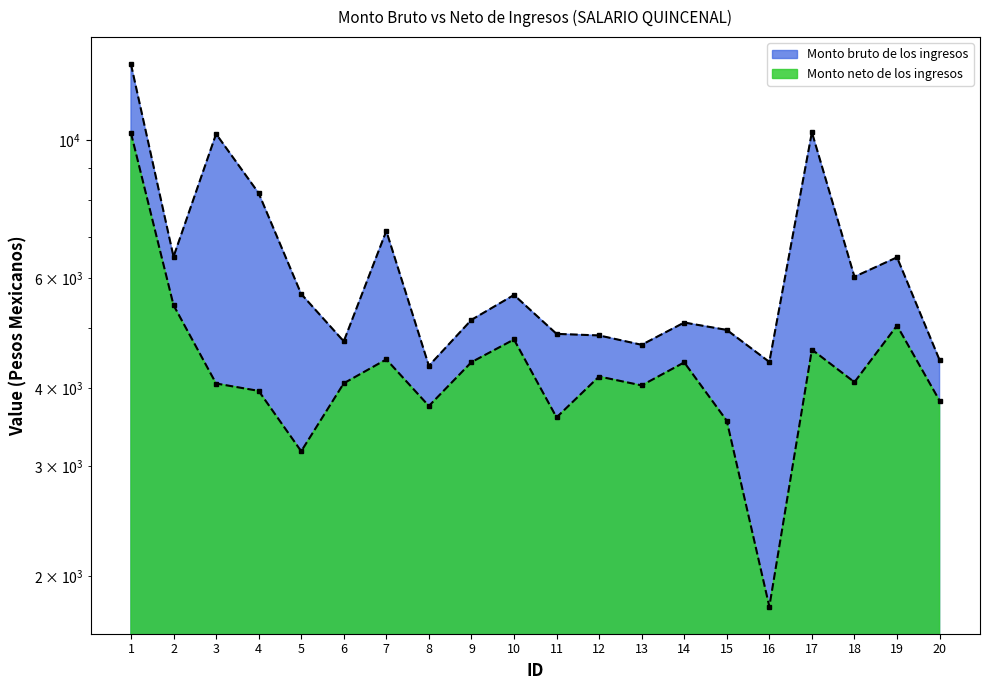

What is the difference between the maximum and minimum values in the Monto neto de los ingresos series?

8459.5